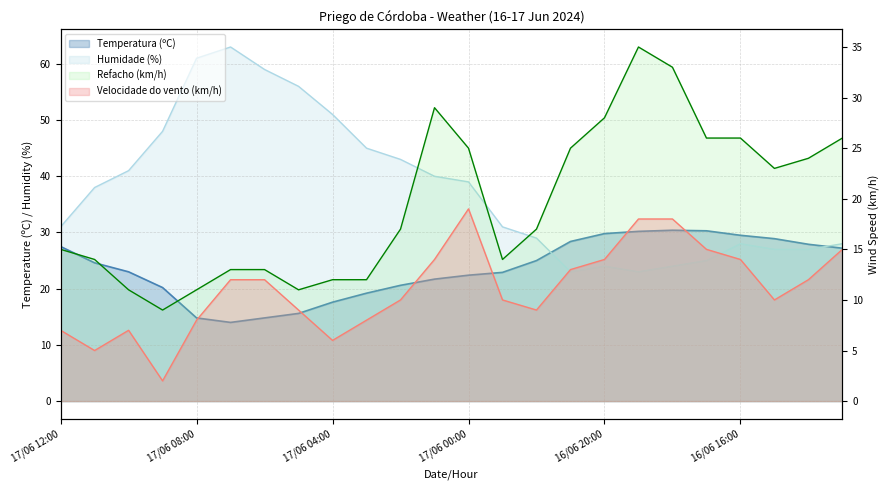

At which label does Temperatura (ºC) reach its minimum?

17/06 07:00